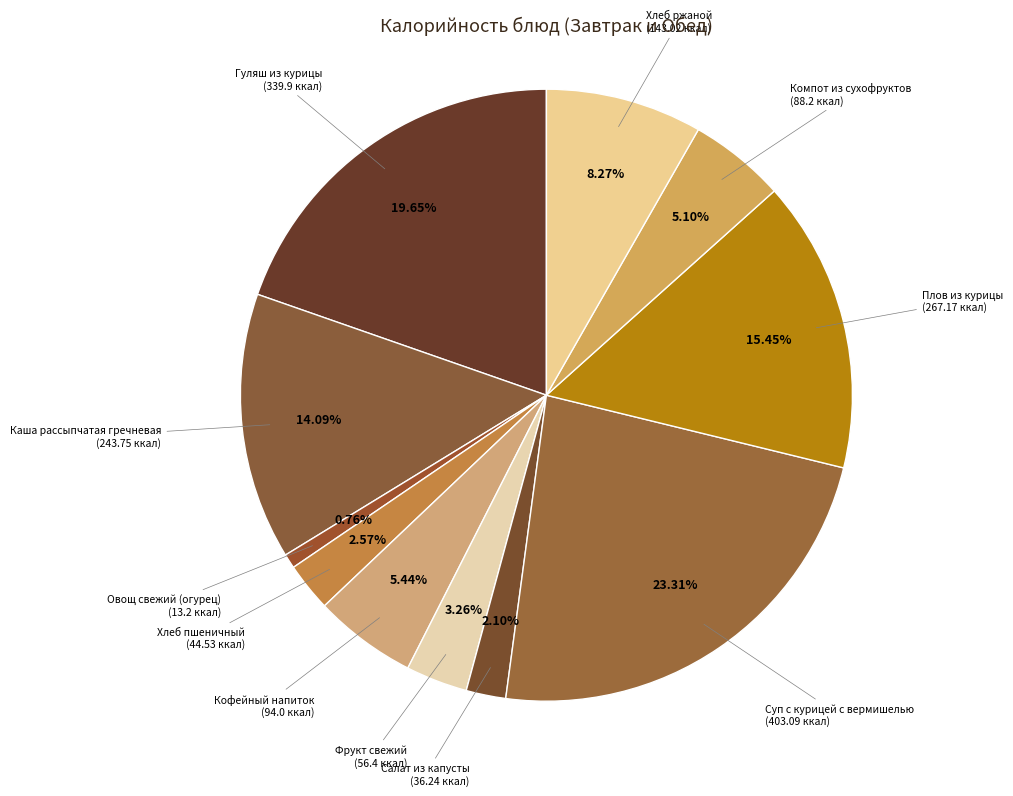

To the nearest percent, what is the average slice percentage?

9%